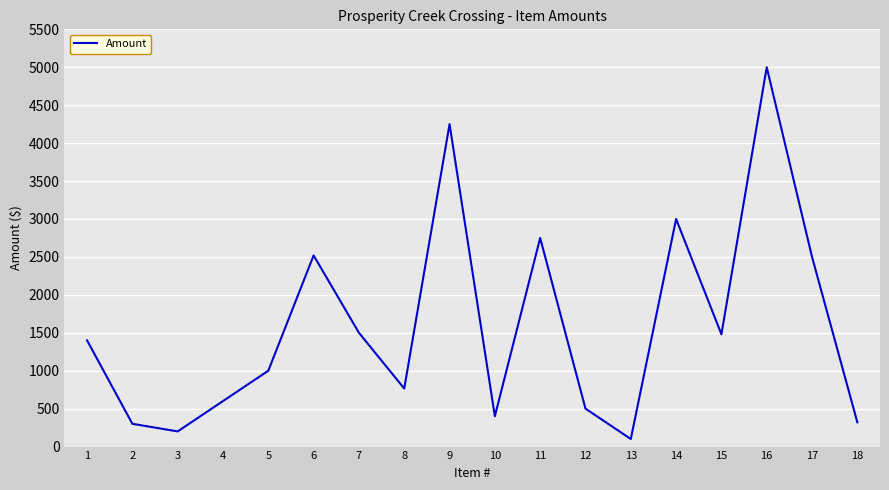

What is the difference between the values at 12 and 6?

2020